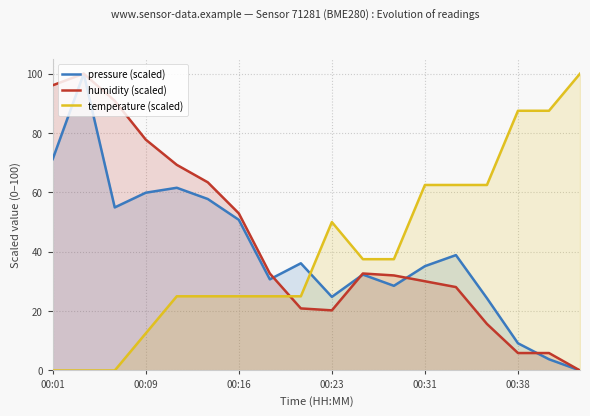

The pressure (scaled) series shows 24.8 at 00:23. True or false?

True